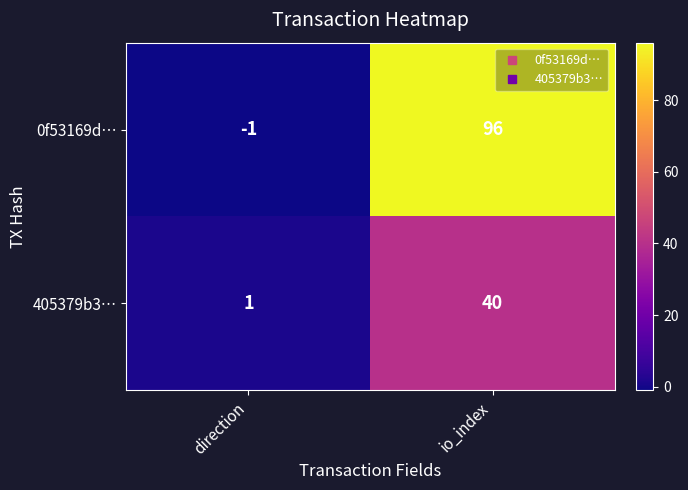

Reading left to right, what are all the values shown in this chart?

0f53169d…: -1	96
405379b3…: 1	40